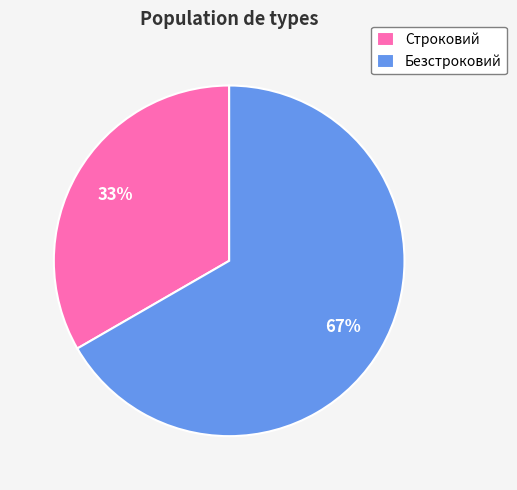

Between Строковий and Безстроковий, which is larger?

Безстроковий